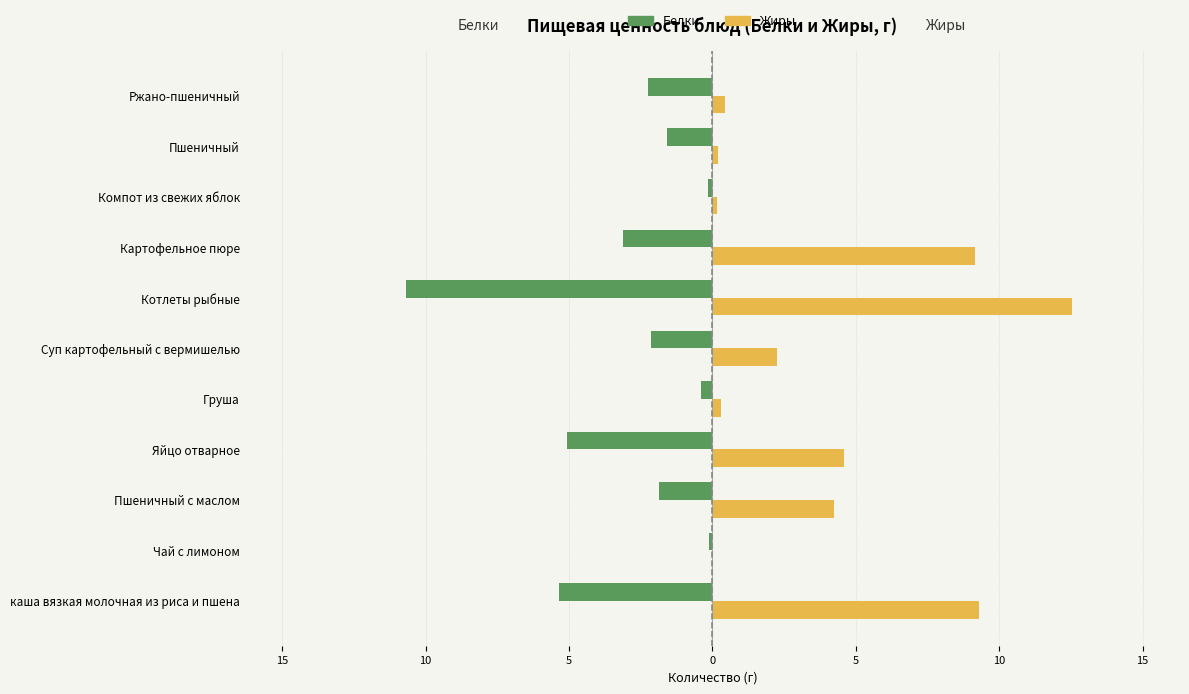

What are all the series names shown in the legend?

Белки, Жиры